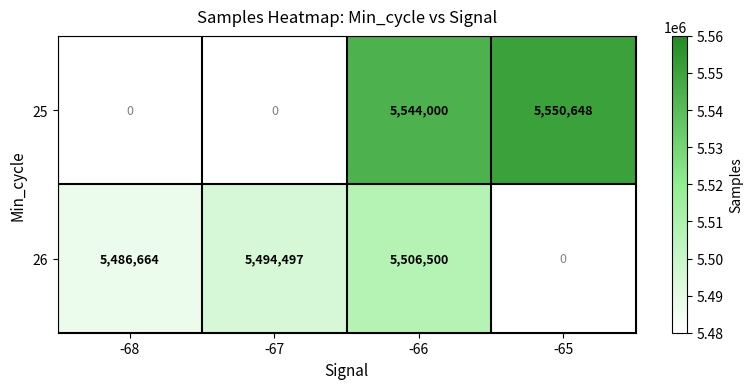

The value of 26 at -68 is 3630981. True or false?

False